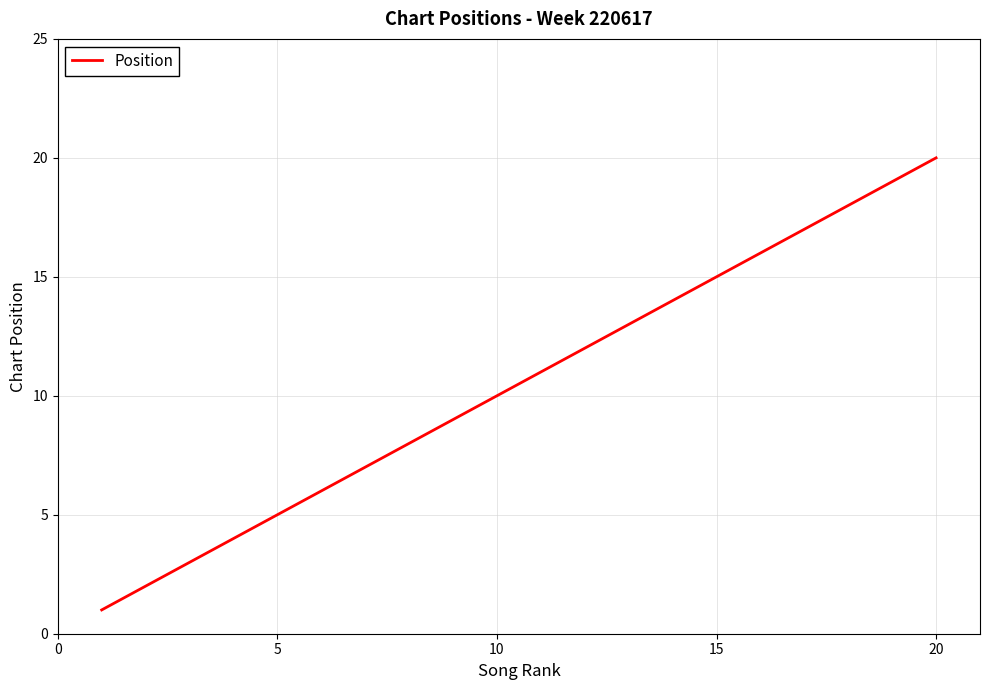

What is the maximum value shown in the chart?

20